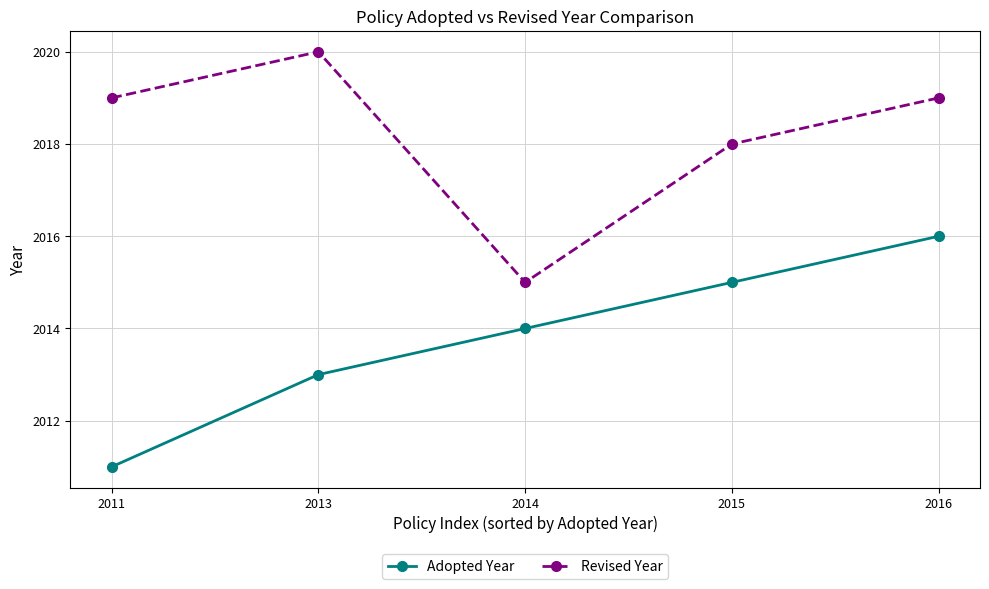

Reading right to left, extract all data points from this chart.

Adopted Year: 2016	2015	2014	2013	2011
Revised Year: 2019	2018	2015	2020	2019